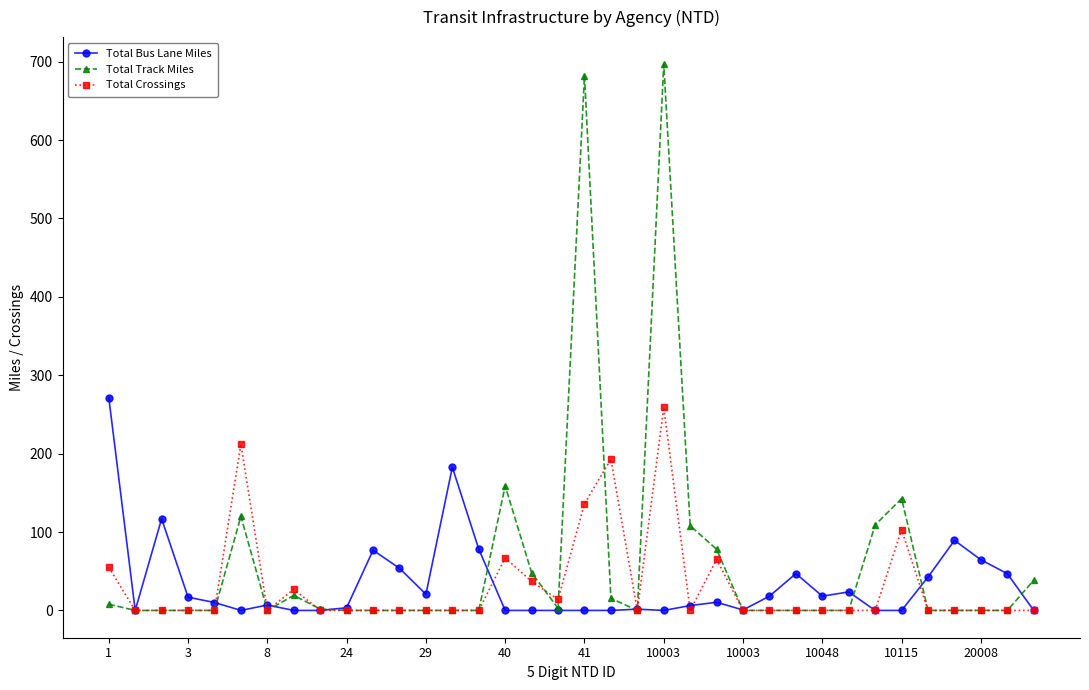

Count the number of data series in this chart.

3